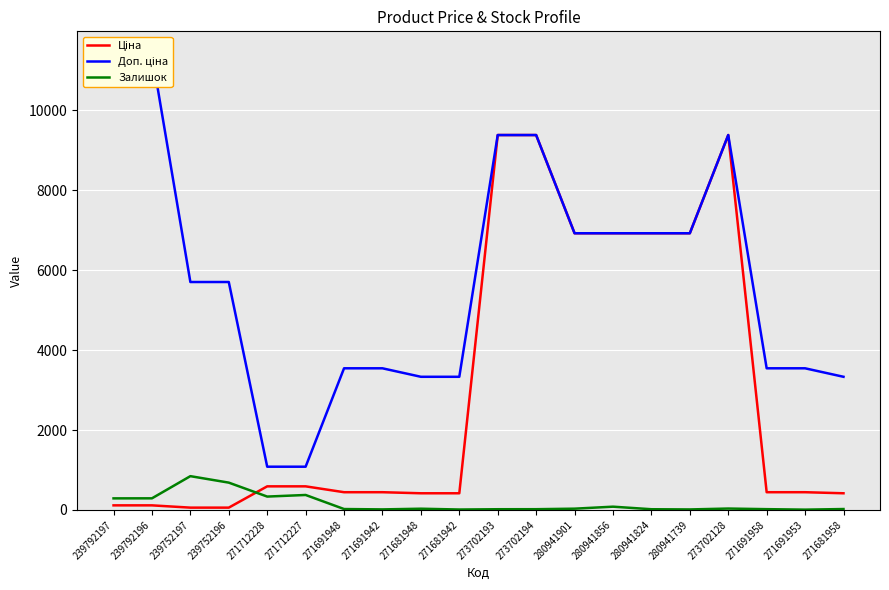

True or false: Залишок and Доп. ціна cross at least once.

False